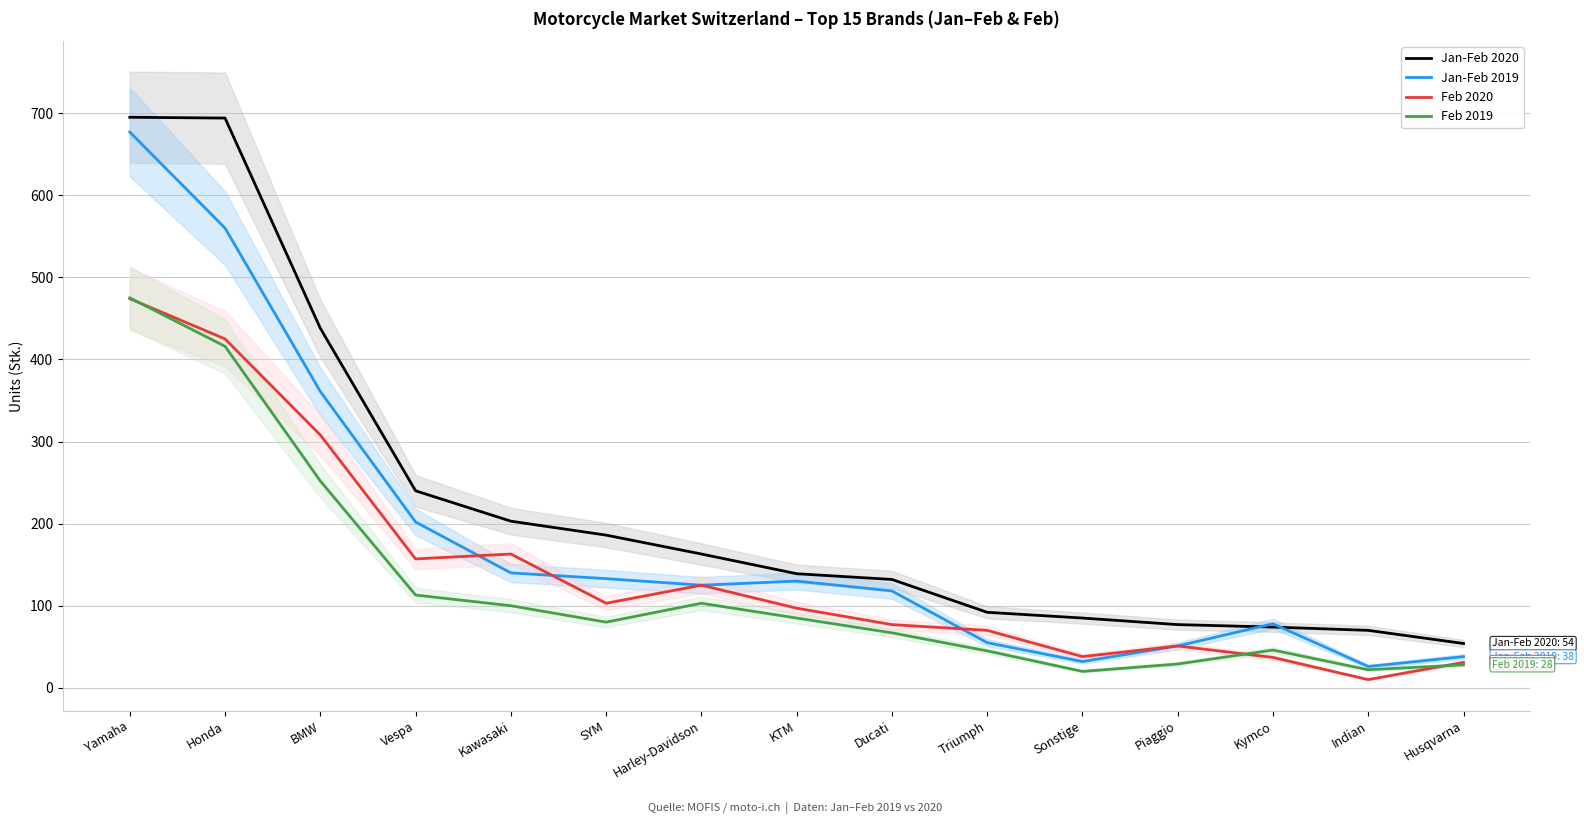

Rank the series by their maximum value, from highest to lowest.

Jan-Feb 2020, Jan-Feb 2019, Feb 2019, Feb 2020